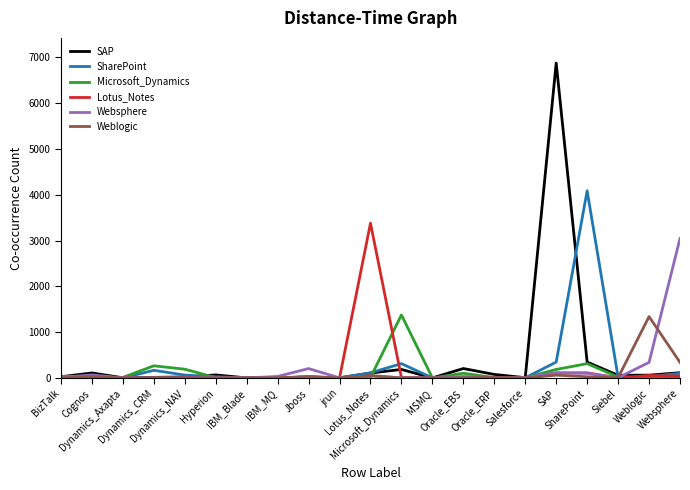

What is the label of the 4th point from the right?

SharePoint